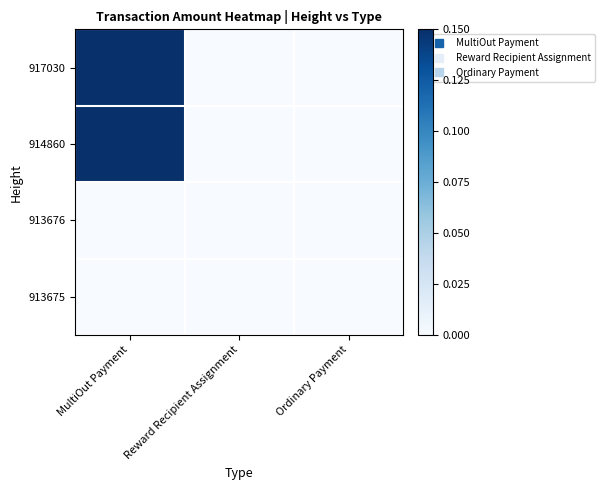

What is the total value across all series at MultiOut Payment?

0.3